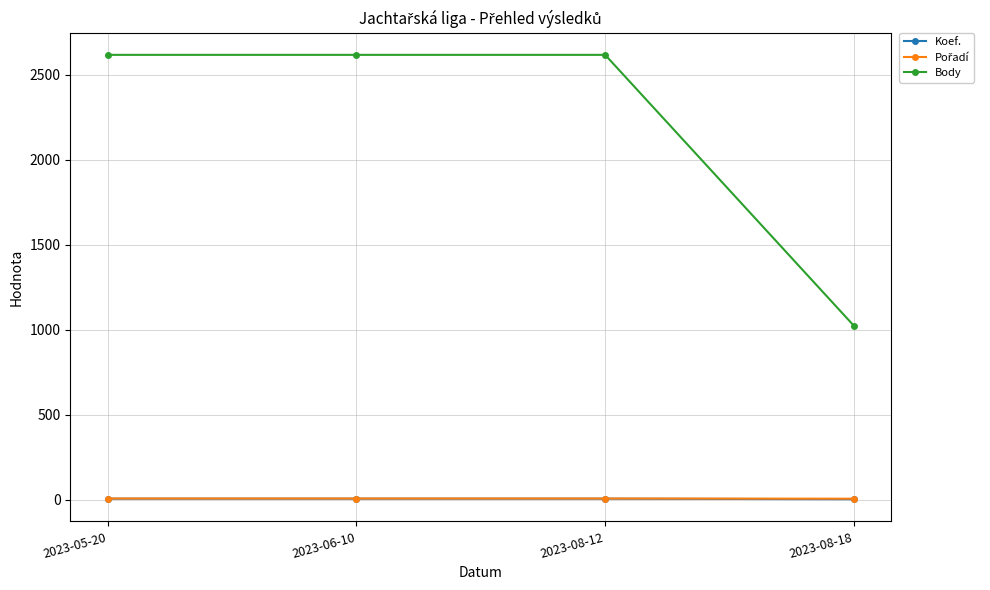

Is the value of Body at 2023-08-18 greater than the value of Koef. at 2023-06-10?

Yes